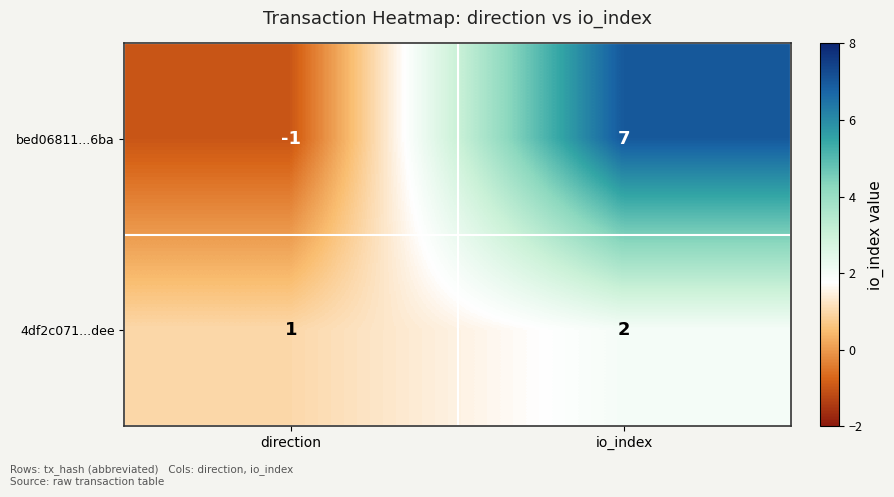

Where is bed06811...6ba nearest to the value 3?

direction